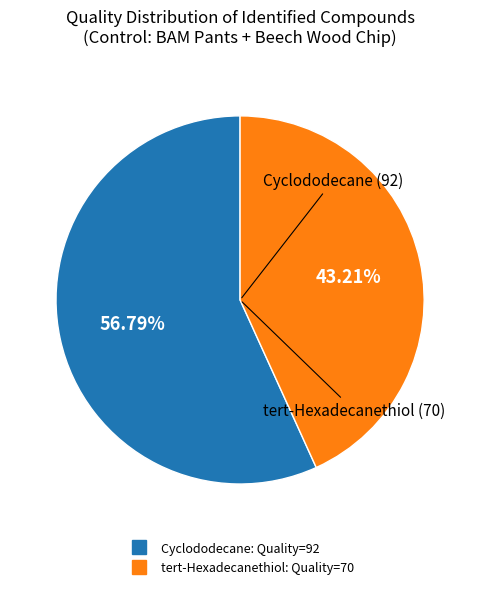

Is there any slice that represents more than half of the pie?

Yes